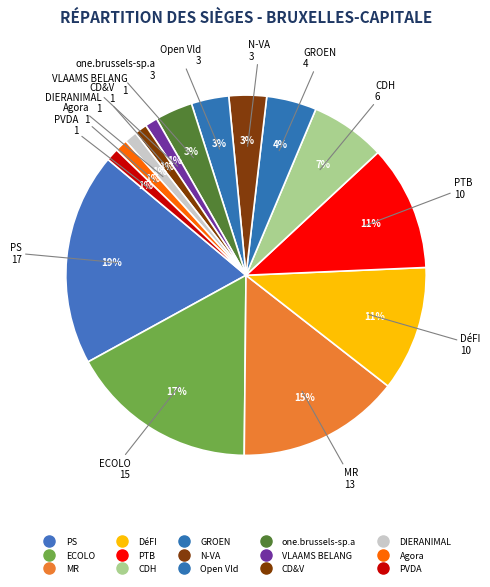

Count the number of slices in the pie.

15